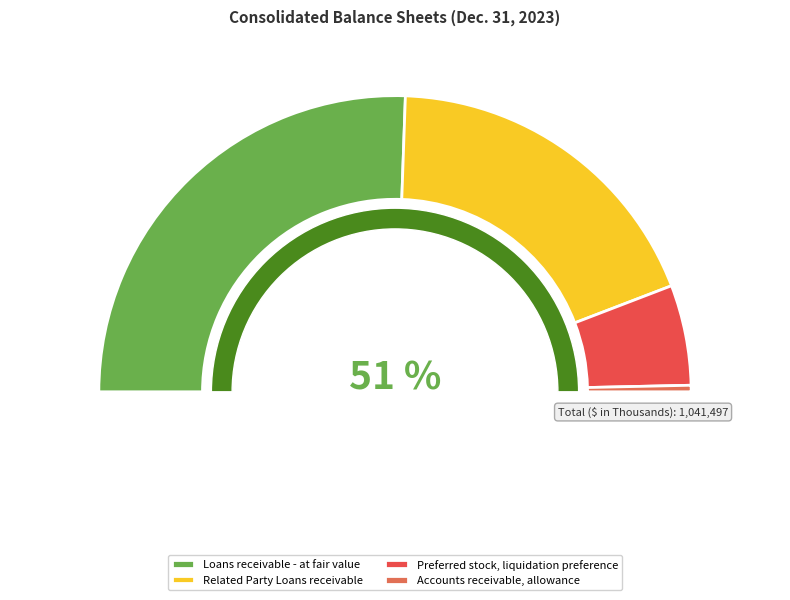

Rank the categories by value from lowest to highest.

Accounts receivable, allowance, Preferred stock, liquidation preference, Related Party Loans receivable, Loans receivable - at fair value